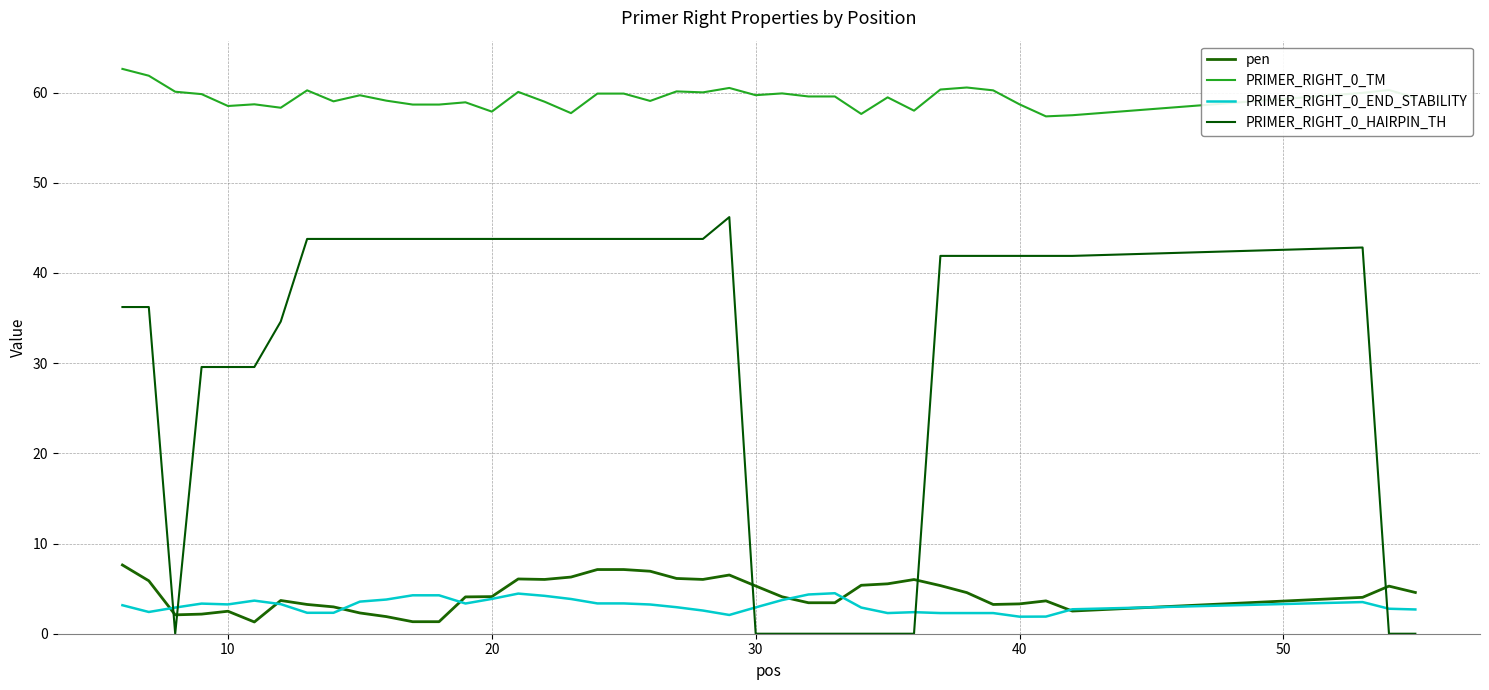

What is the sum of all PRIMER_RIGHT_0_END_STABILITY values?

125.2